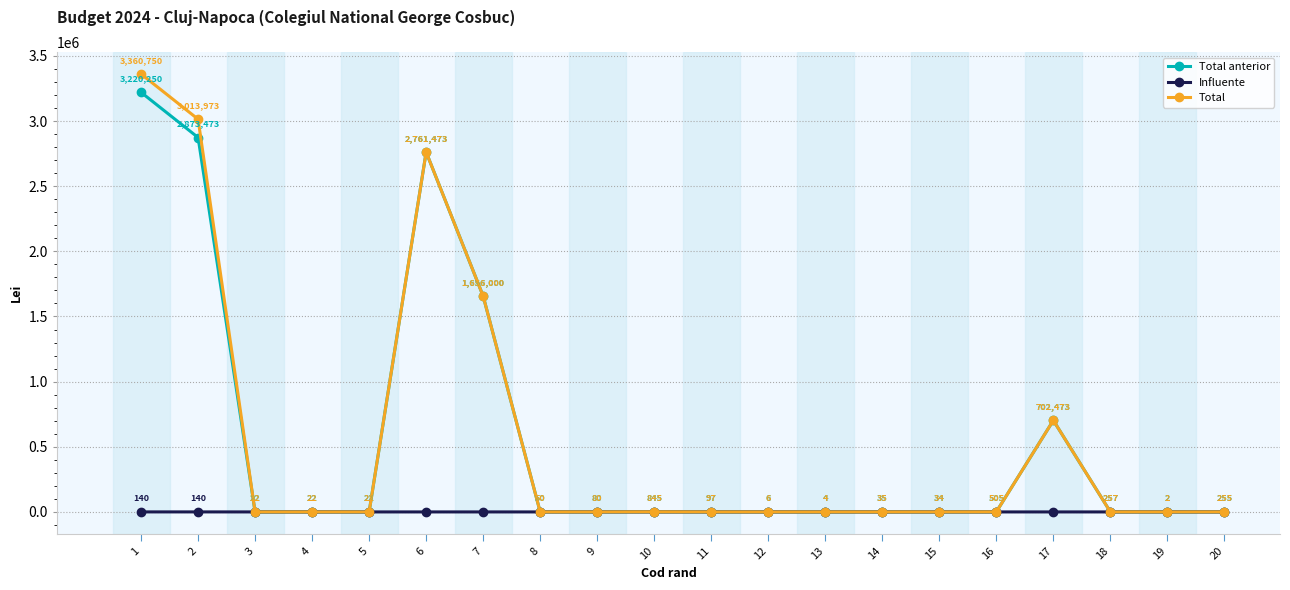

Which category has the lowest value in the Total series?

19